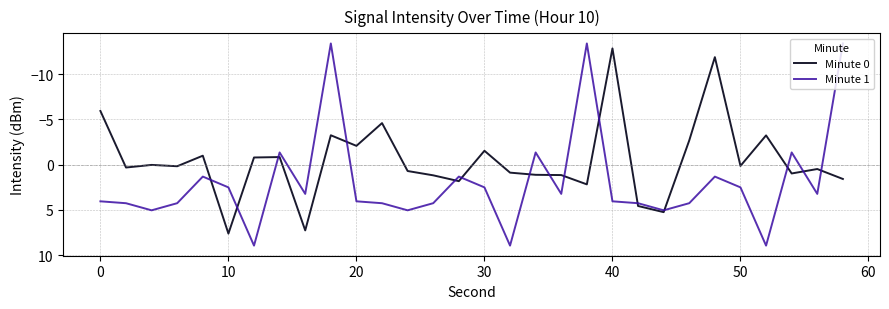

Which series has the largest total across all categories?

Minute 1